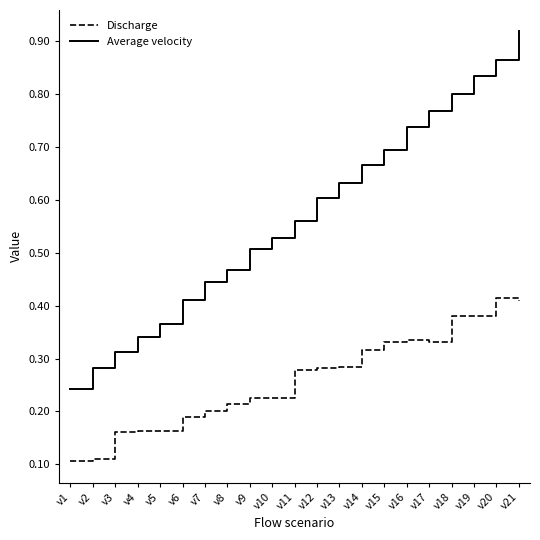

Where is Average velocity nearest to the value 0?

v1